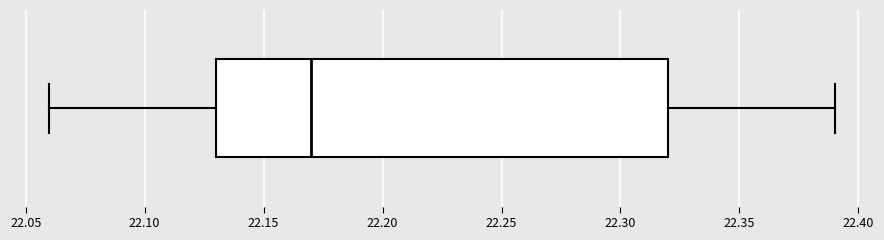

Transcribe this box plot: give where the median line is, the range the box spans, and where the two whiskers end, as read against the x-axis. The values are not printed on the chart, so give them approximately, as read against the axis.

median 22.17, box 22.13 to 22.32, whiskers 22.06 to 22.39